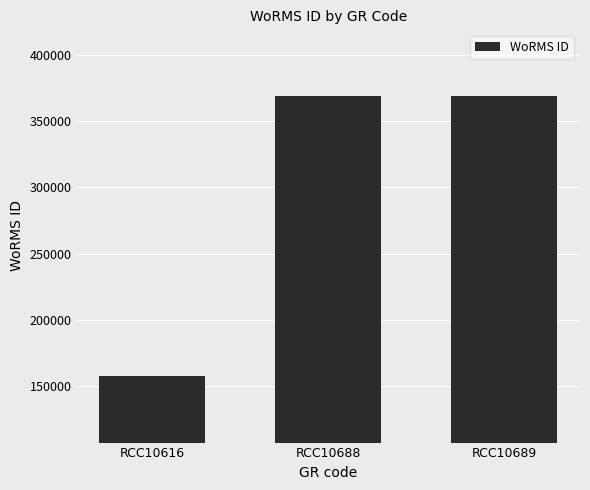

How many data points are less than 369378?

1